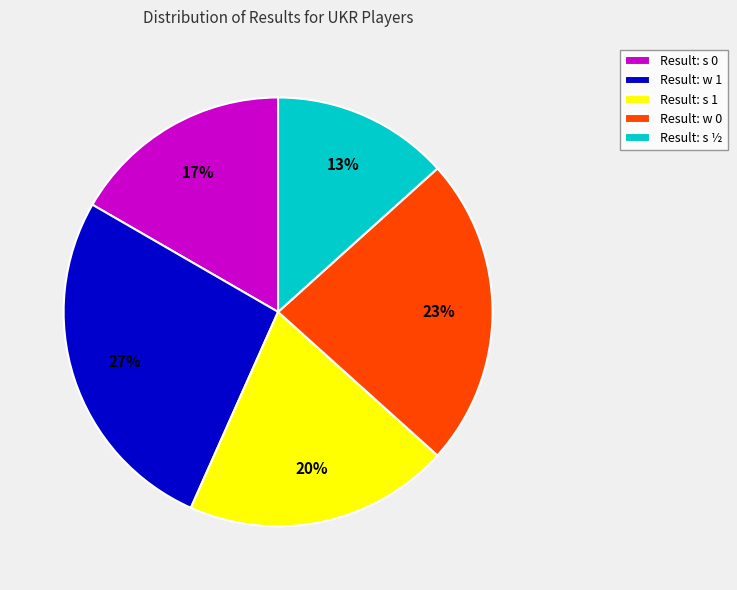

How many segments does this pie chart have?

5